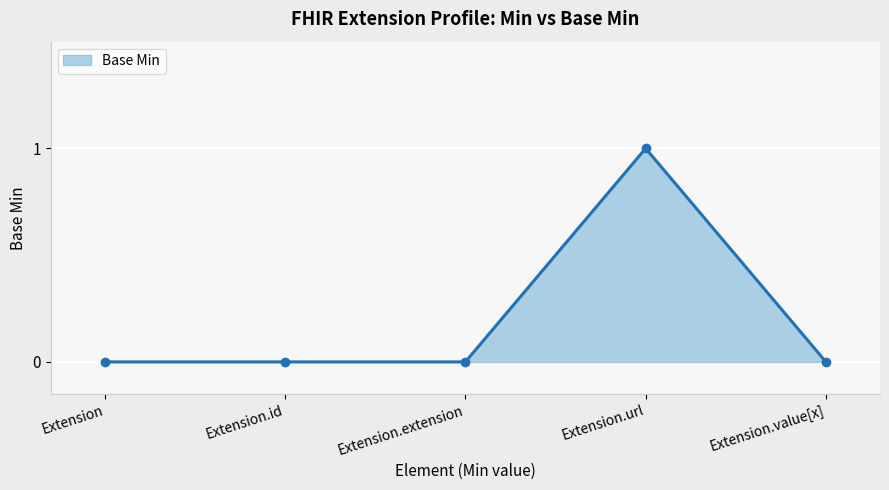

What is the value of the 4th point from the left?

1